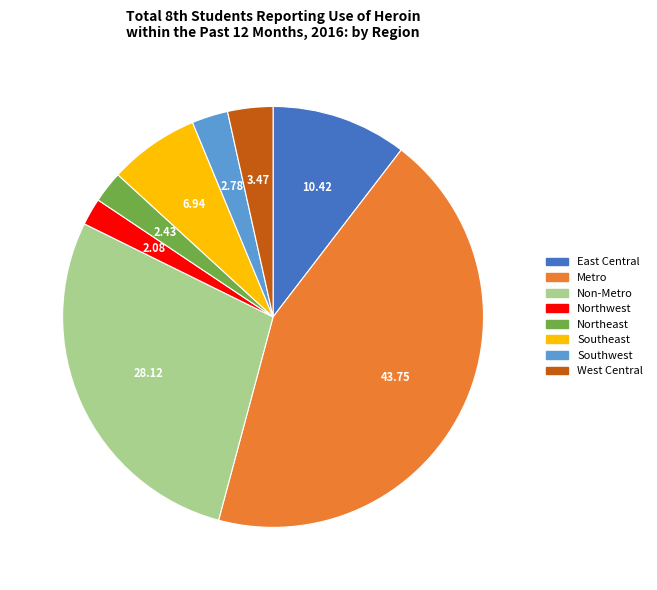

Is the sum of Metro and Southeast greater than half?

Yes